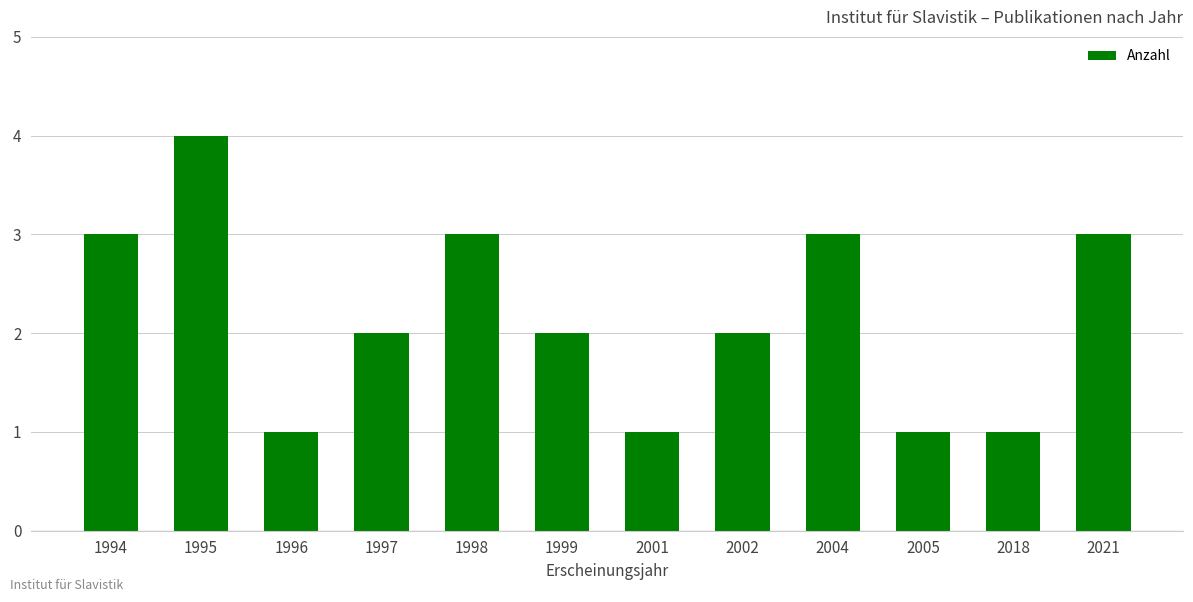

Which category has the highest value across all series?

1995